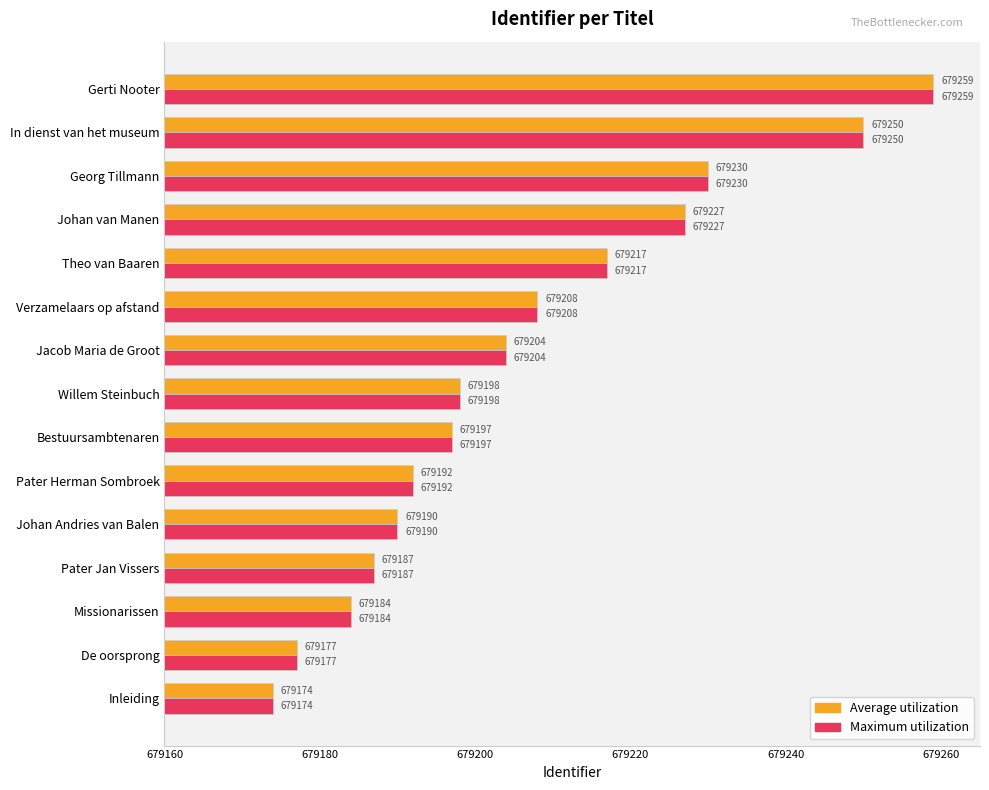

The Average utilization series shows 679227 at Johan van Manen. True or false?

True